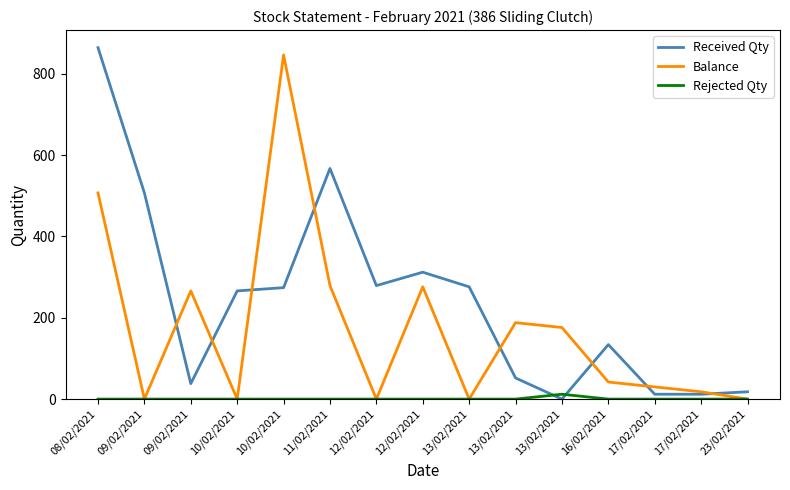

Which series has the largest total across all categories?

Received Qty